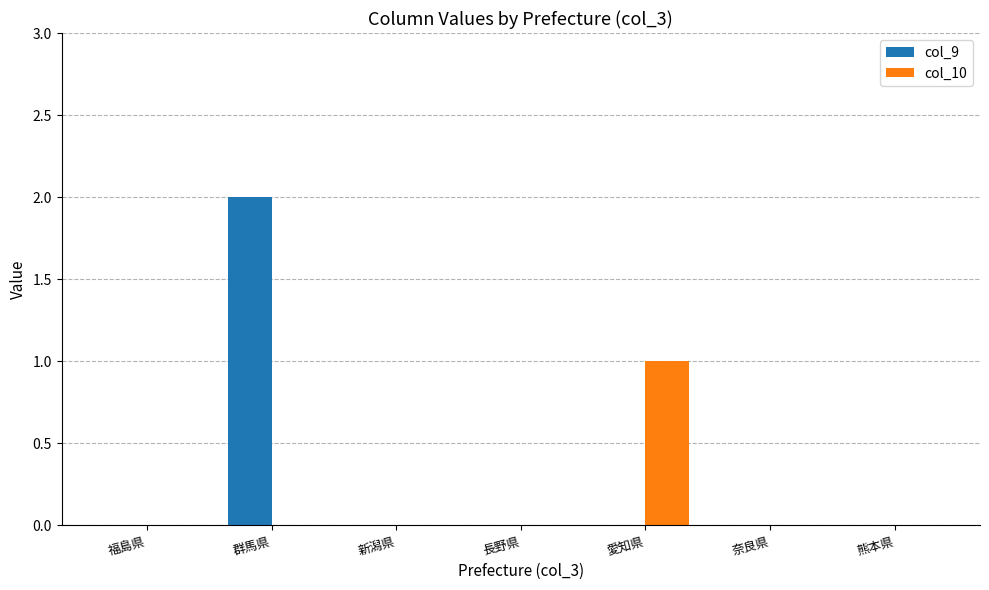

Which series has the largest total across all categories?

col_9